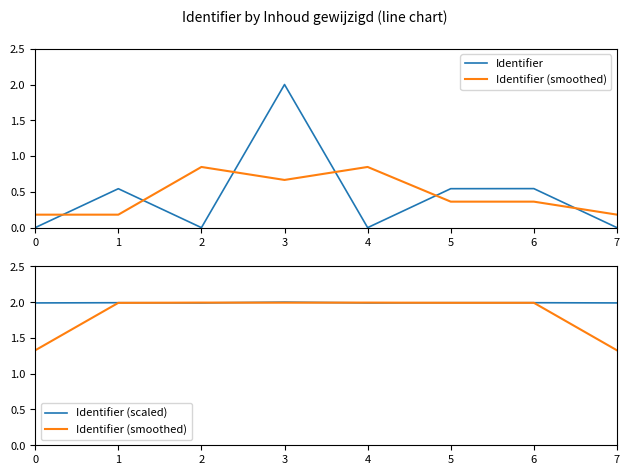

What is the highest value of the Identifier (smoothed) series?

2.0